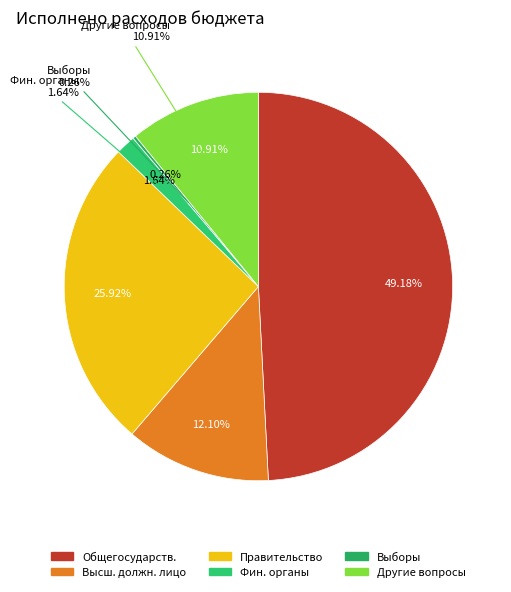

Is Другие общегосударственные вопросы the majority of the pie?

No